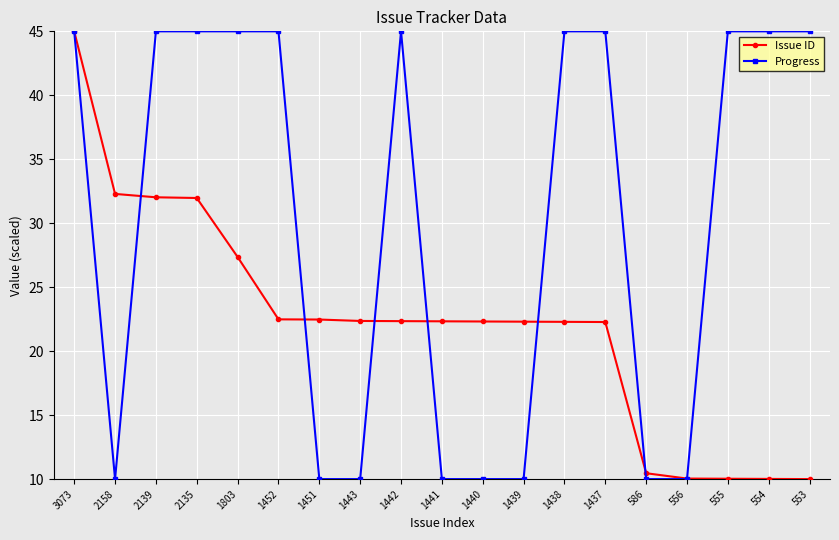

Between 2158 and 555, which series saw the biggest shift?

Progress